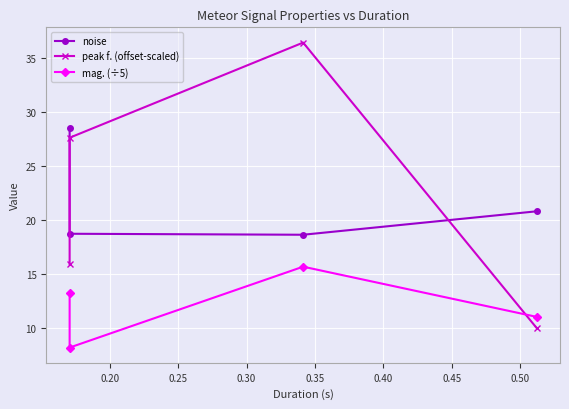

The value of noise at 0.20 is 18.7. True or false?

True